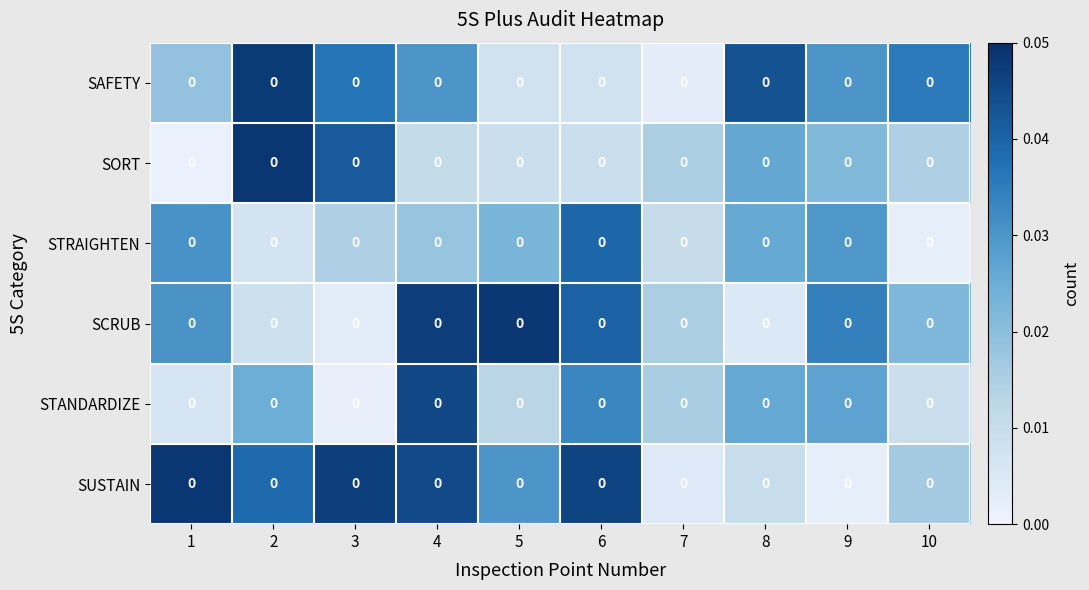

At which label does STANDARDIZE reach its minimum?

3